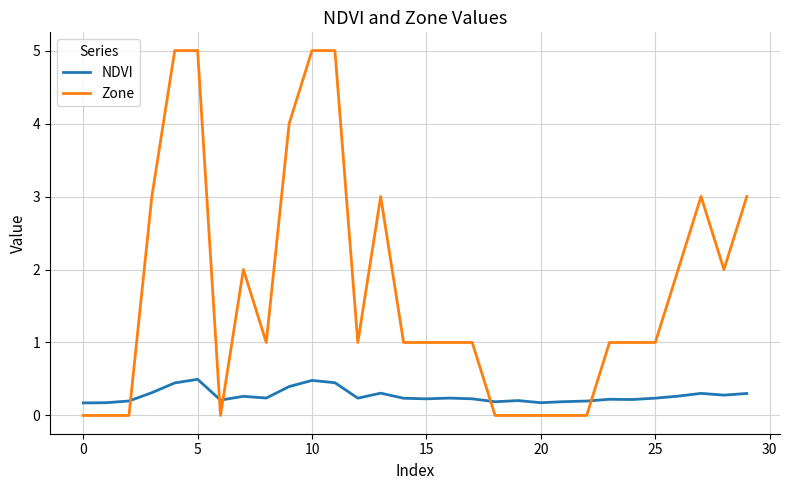

True or false: NDVI and Zone intersect in this chart.

True